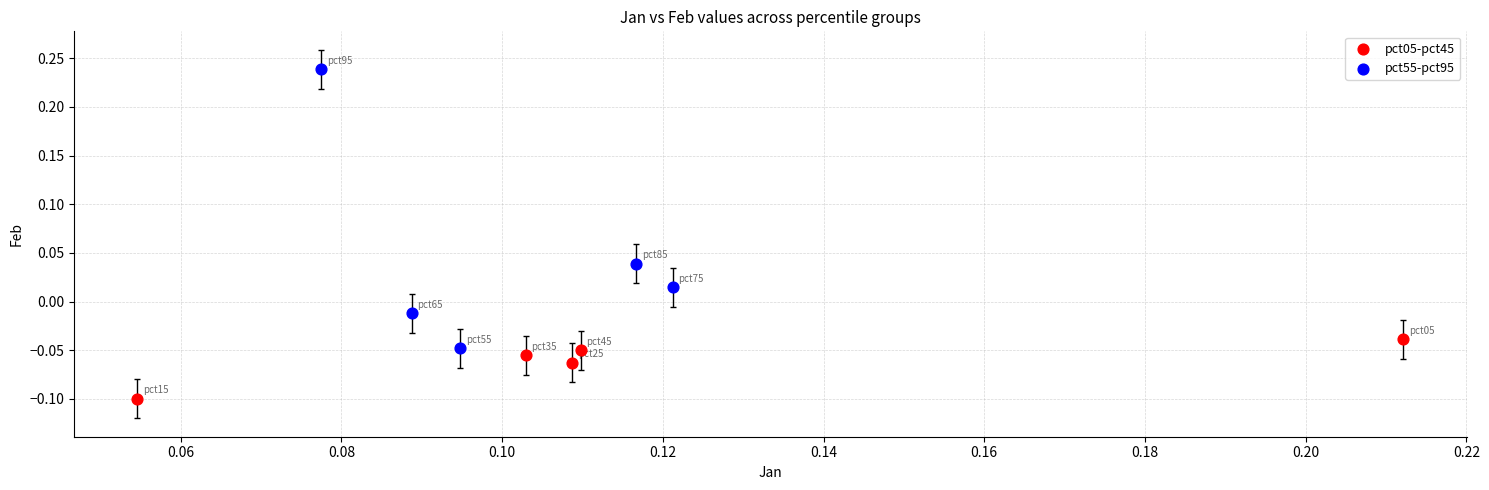

Which series contains the lowest Y value?

pct05-pct45